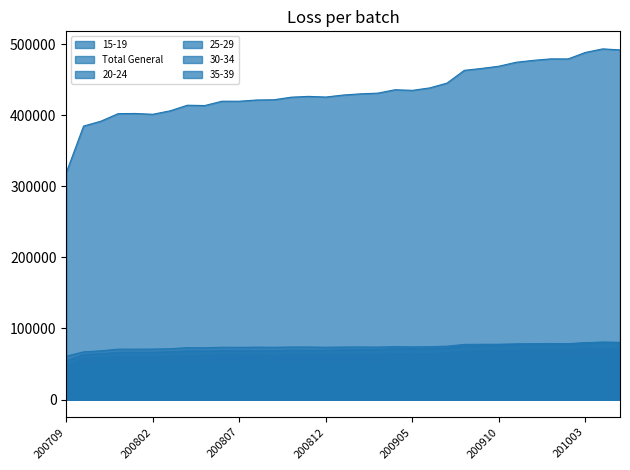

In Total General, how many points are higher than both neighbors (excluding endpoints)?

7